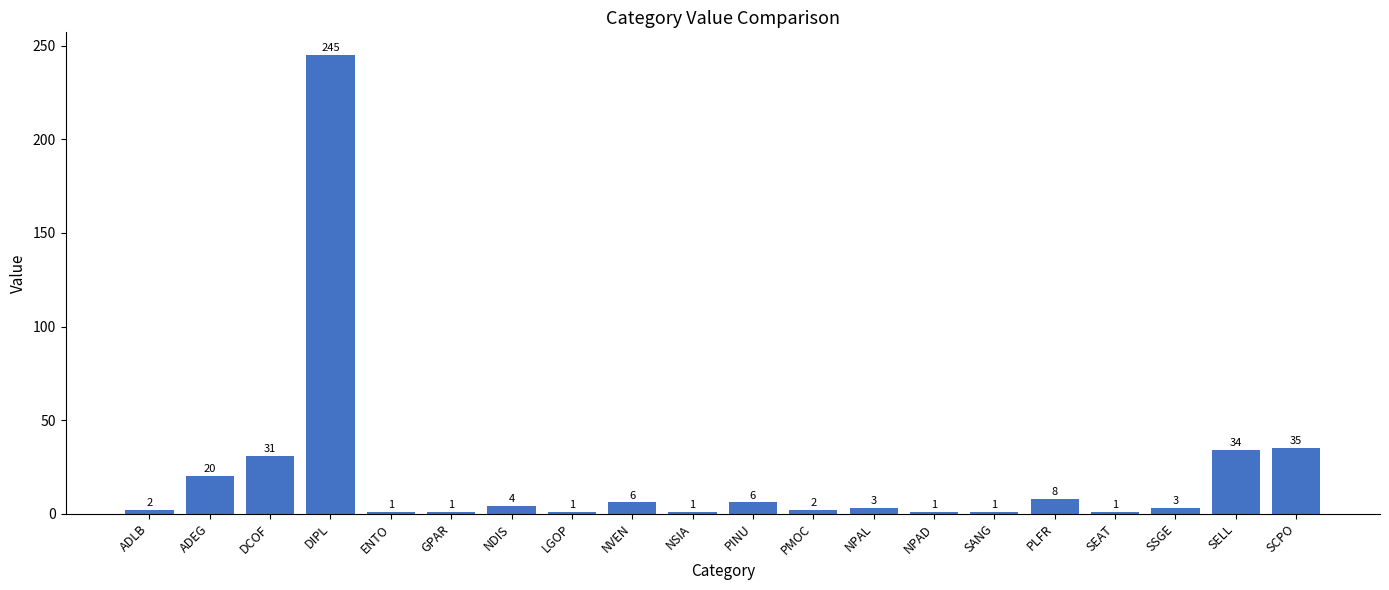

What is the change in value from NPAL to SELL?

+31